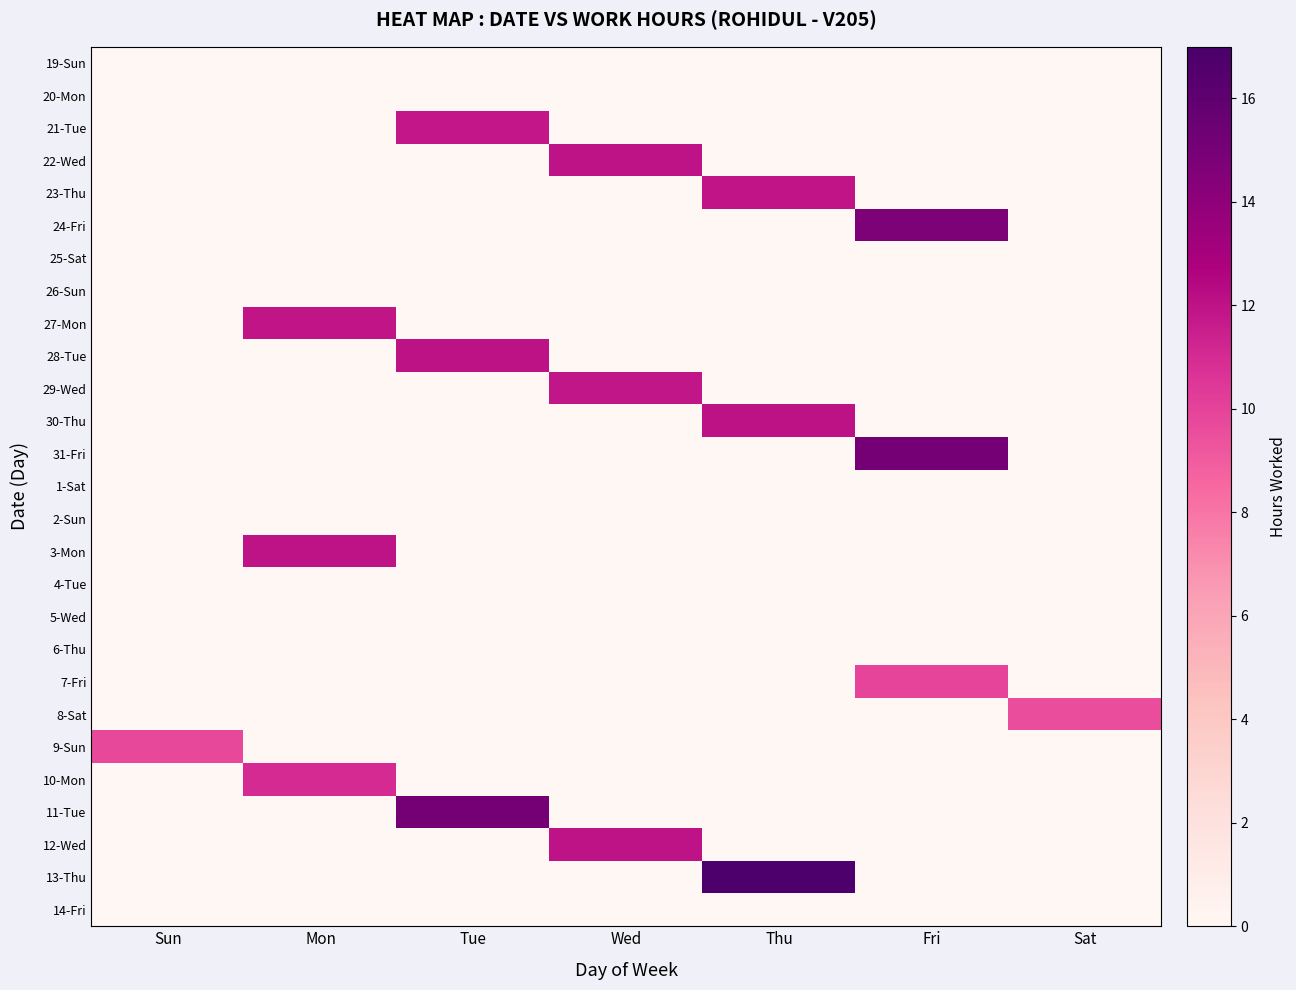

What is the total value across all series at Wed?

35.8